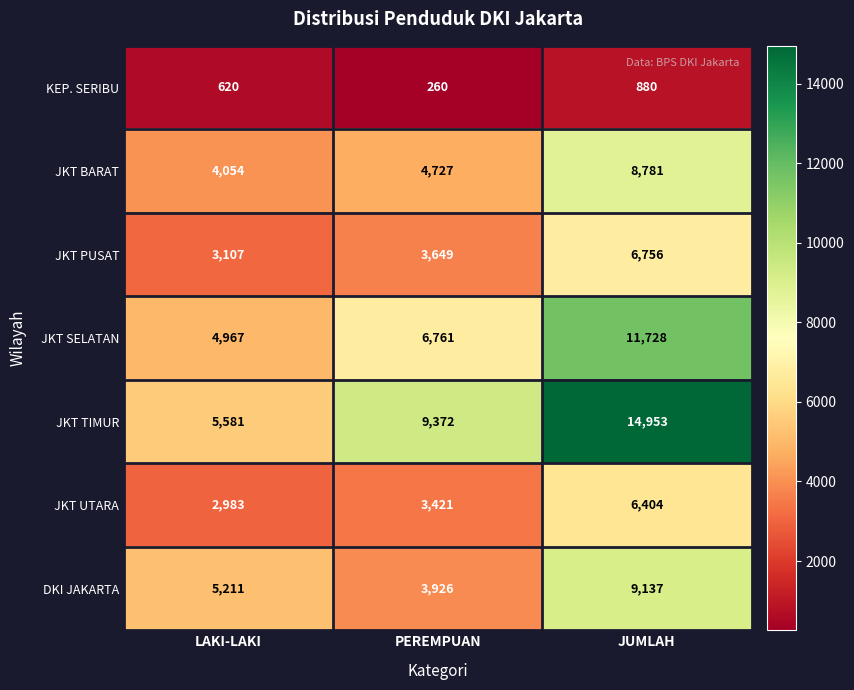

Between LAKI-LAKI and JUMLAH, which series saw the biggest shift?

JKT TIMUR